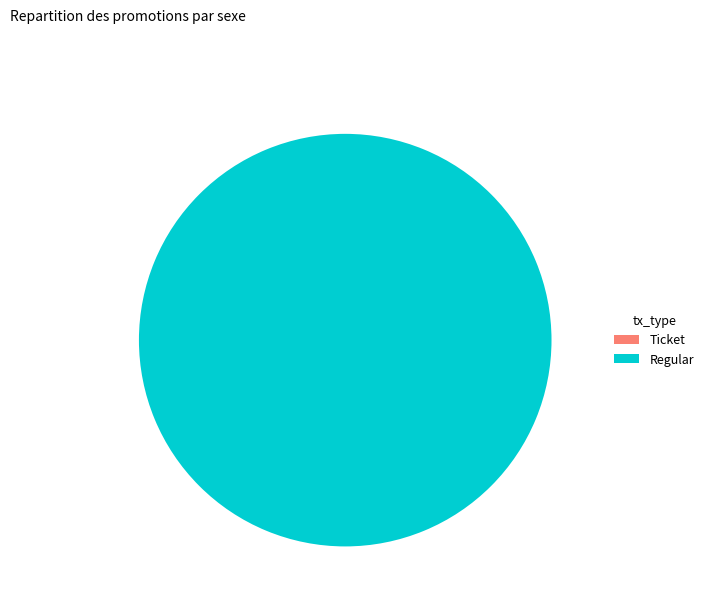

True or false: Regular accounts for 88% of the total.

False